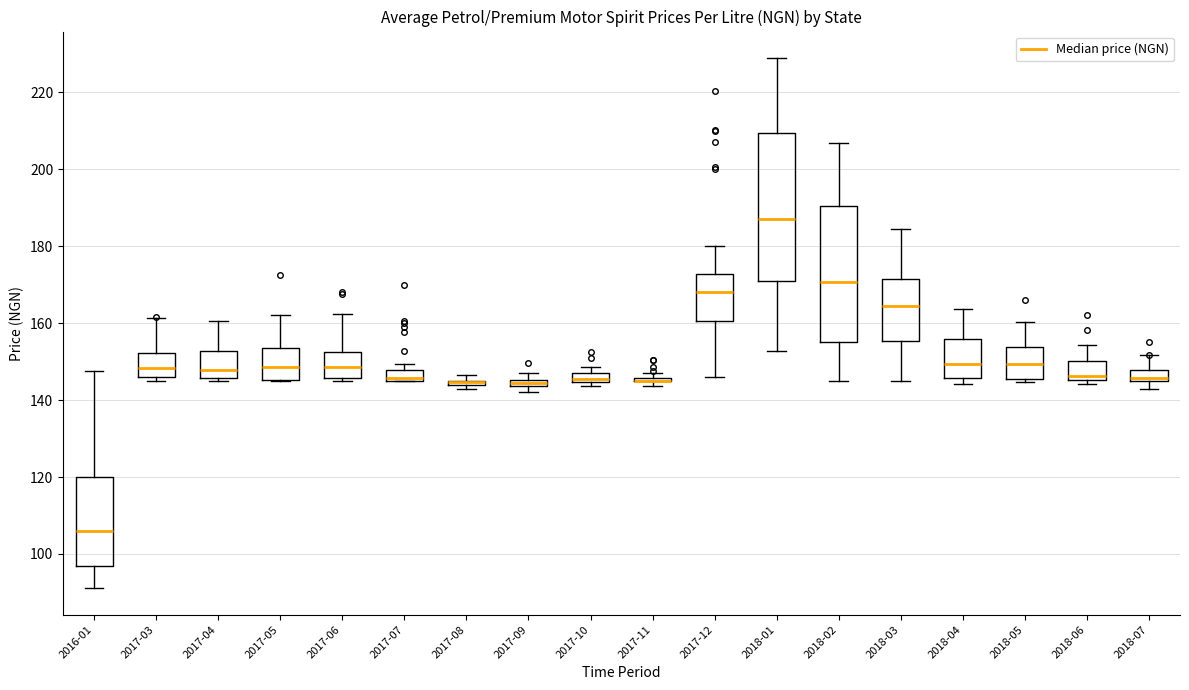

Where is the lower edge of the box for 2017-08 on the y-axis? The values are not printed on the chart, so give them approximately, as read against the axis.

144